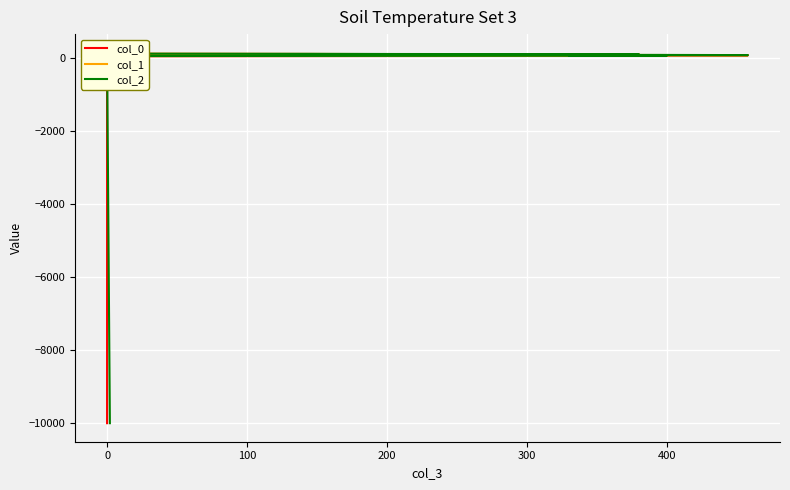

After their last crossing, which series has the higher values: col_1 or col_2?

col_1